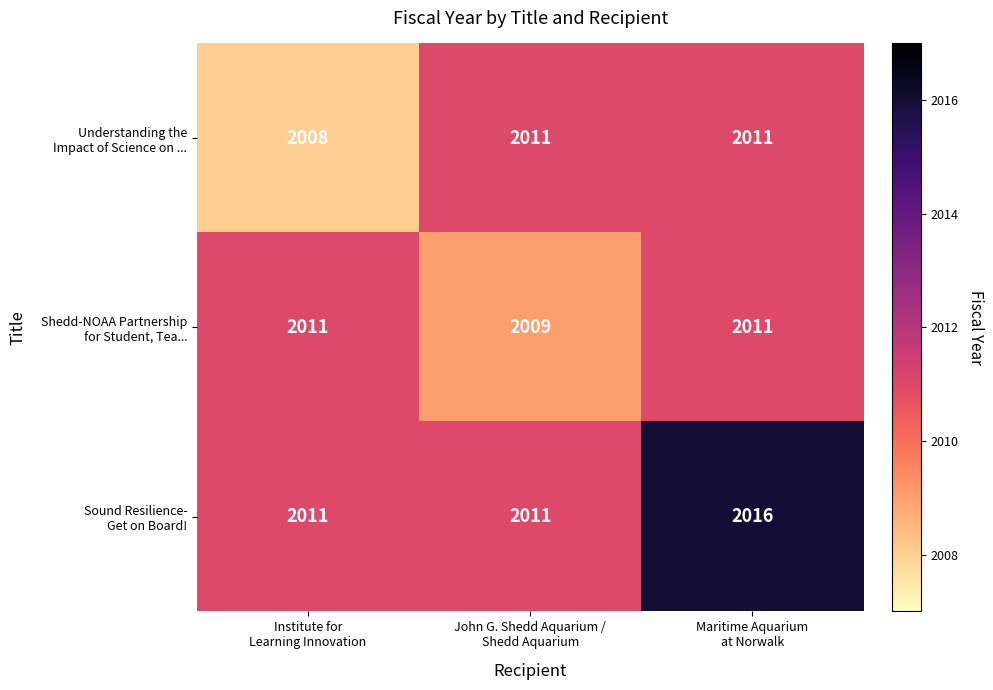

What is the maximum value shown in the chart?

2016